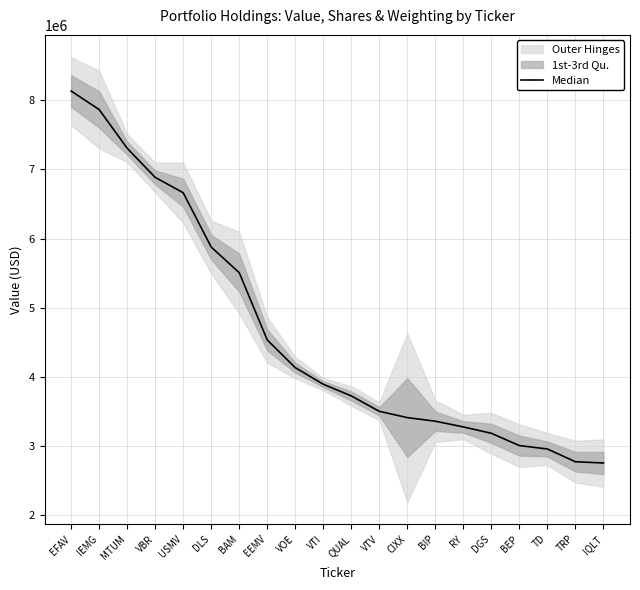

How many lines are shown in the chart?

1